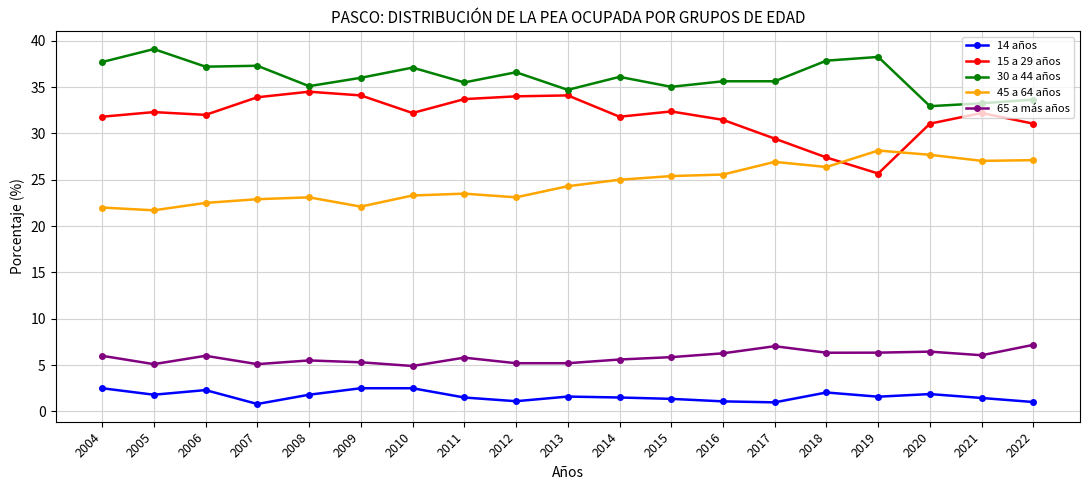

In 14 años, how many points are lower than both neighbors (excluding endpoints)?

5